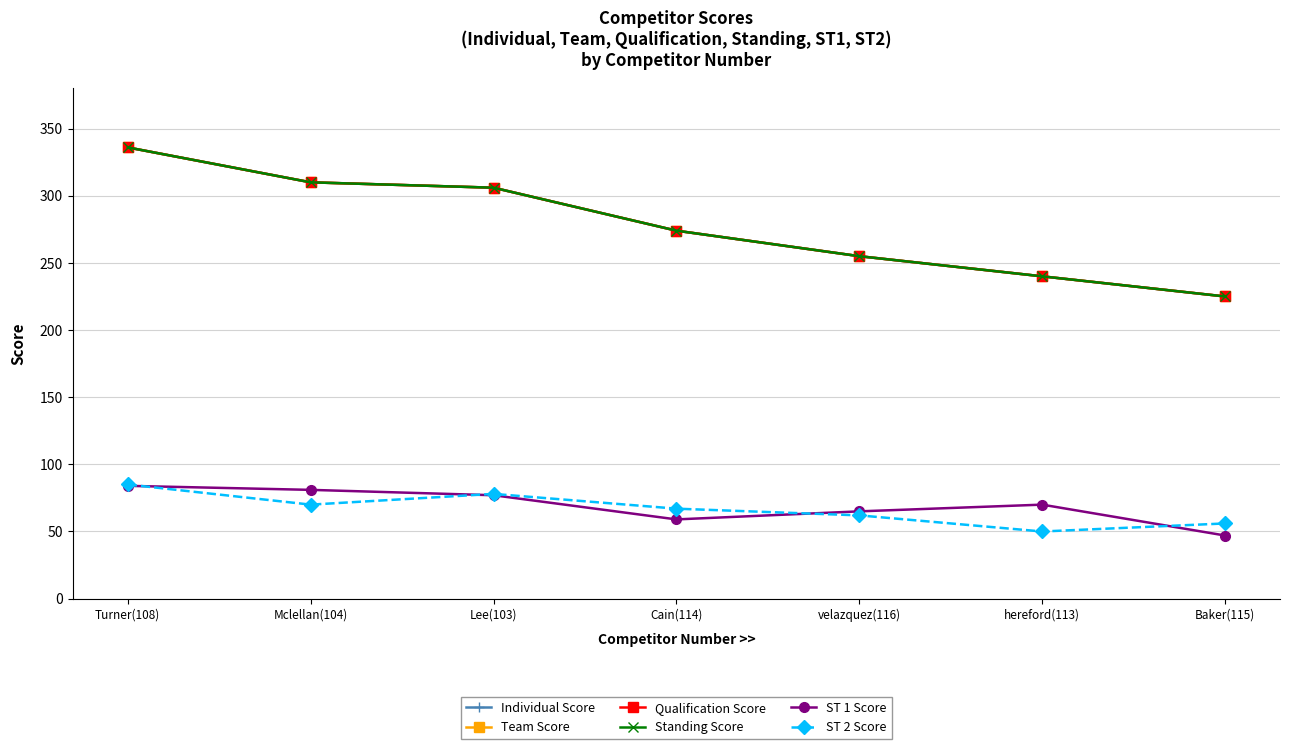

Which series changed the most between Mclellan(104) and Lee(103)?

ST 2 Score